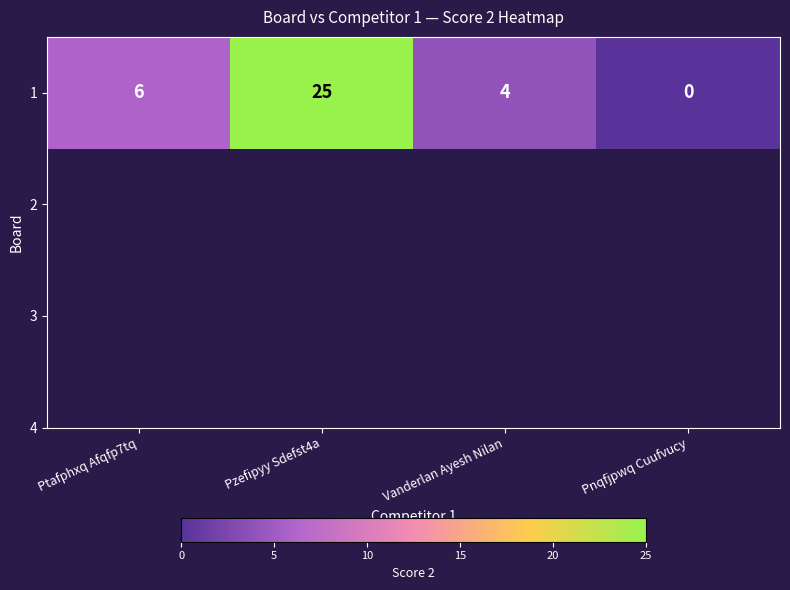

Reading left to right, what are all the values shown in this chart?

6	25	4	0